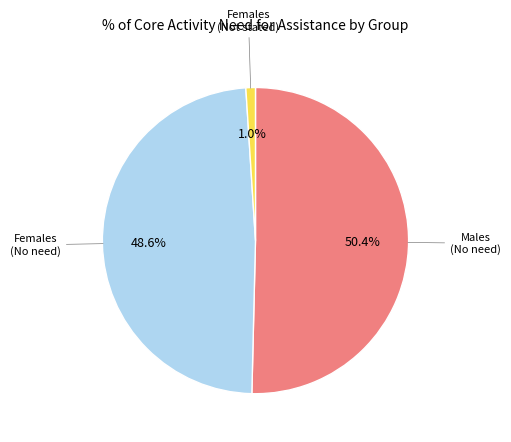

Does any single category account for the majority?

Yes